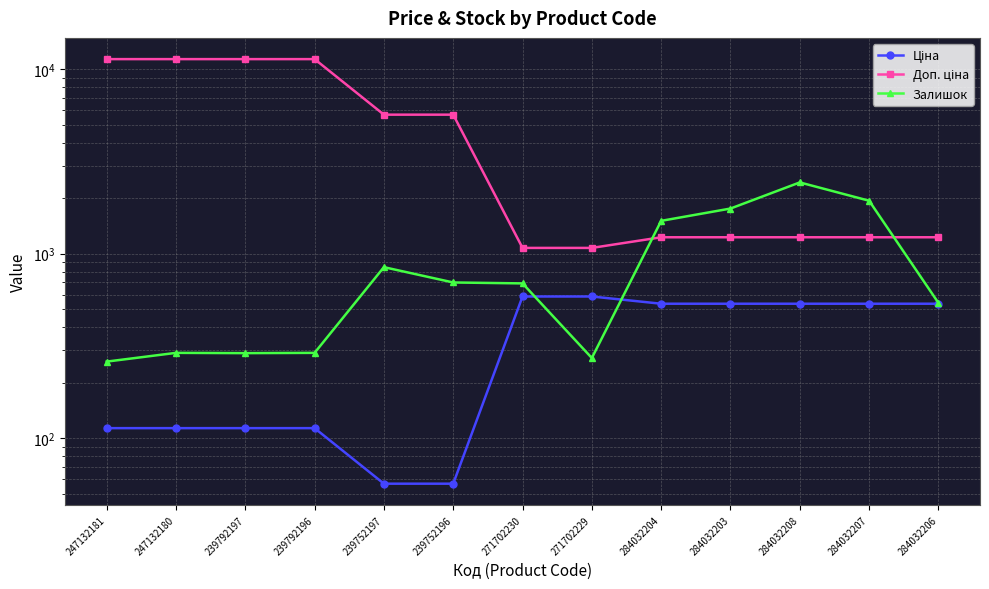

Which series has the largest total across all categories?

Доп. ціна